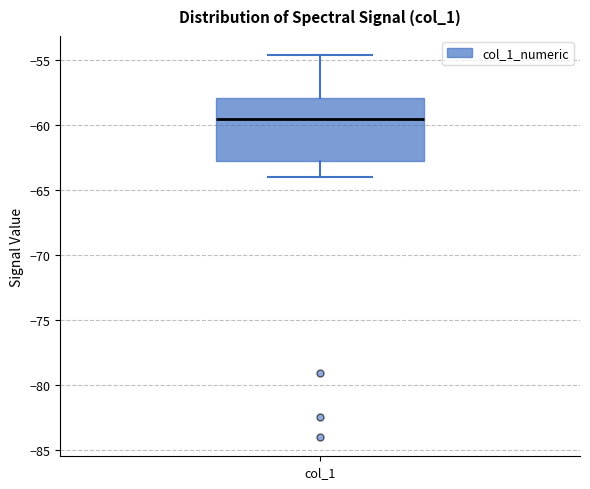

Transcribe this box plot: give where the median line is, the range the box spans, and where the two whiskers end, as read against the y-axis. The values are not printed on the chart, so give them approximately, as read against the axis.

median -59.5, box -63.0 to -58.0, whiskers -64.0 to -54.5